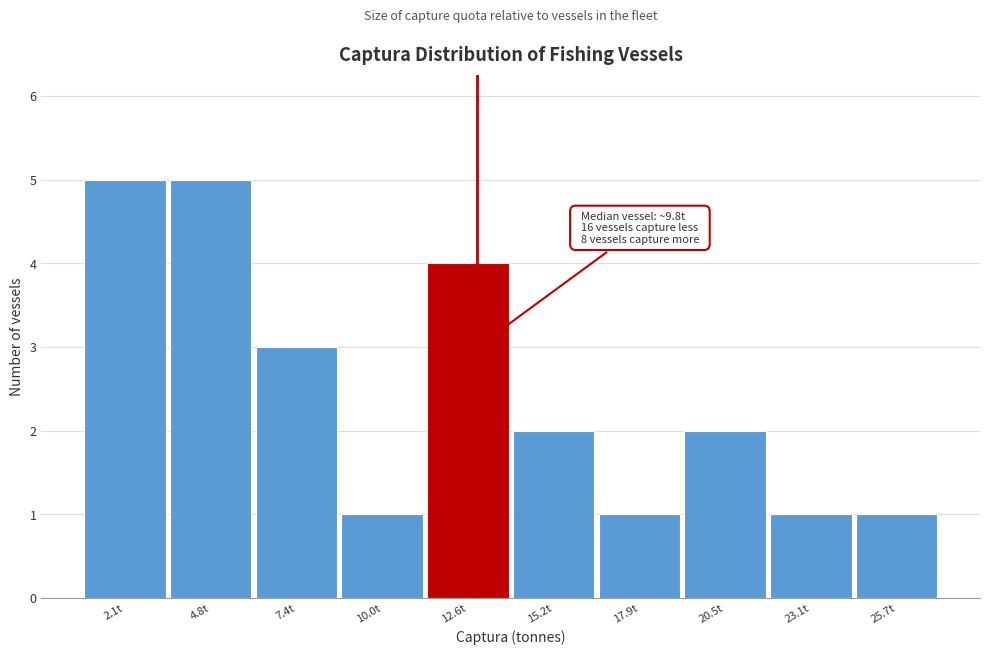

Reading right to left, transcribe all the data shown in this chart.

1	1	2	1	2	4	1	3	5	5